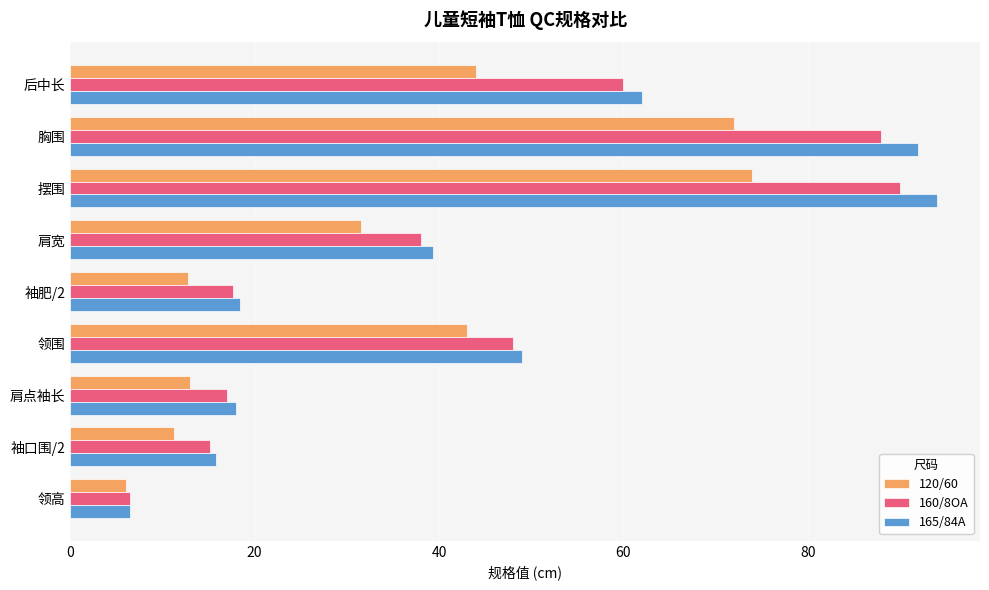

Which series has the widest spread of values?

165/84A